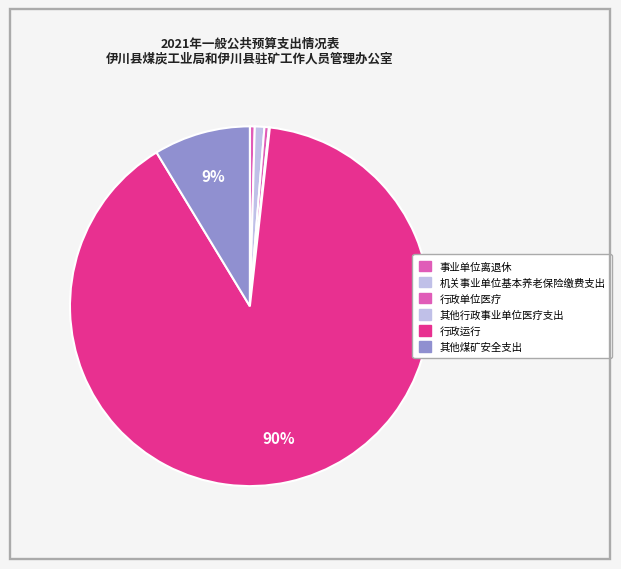

Which slice represents more than half of the pie?

行政运行